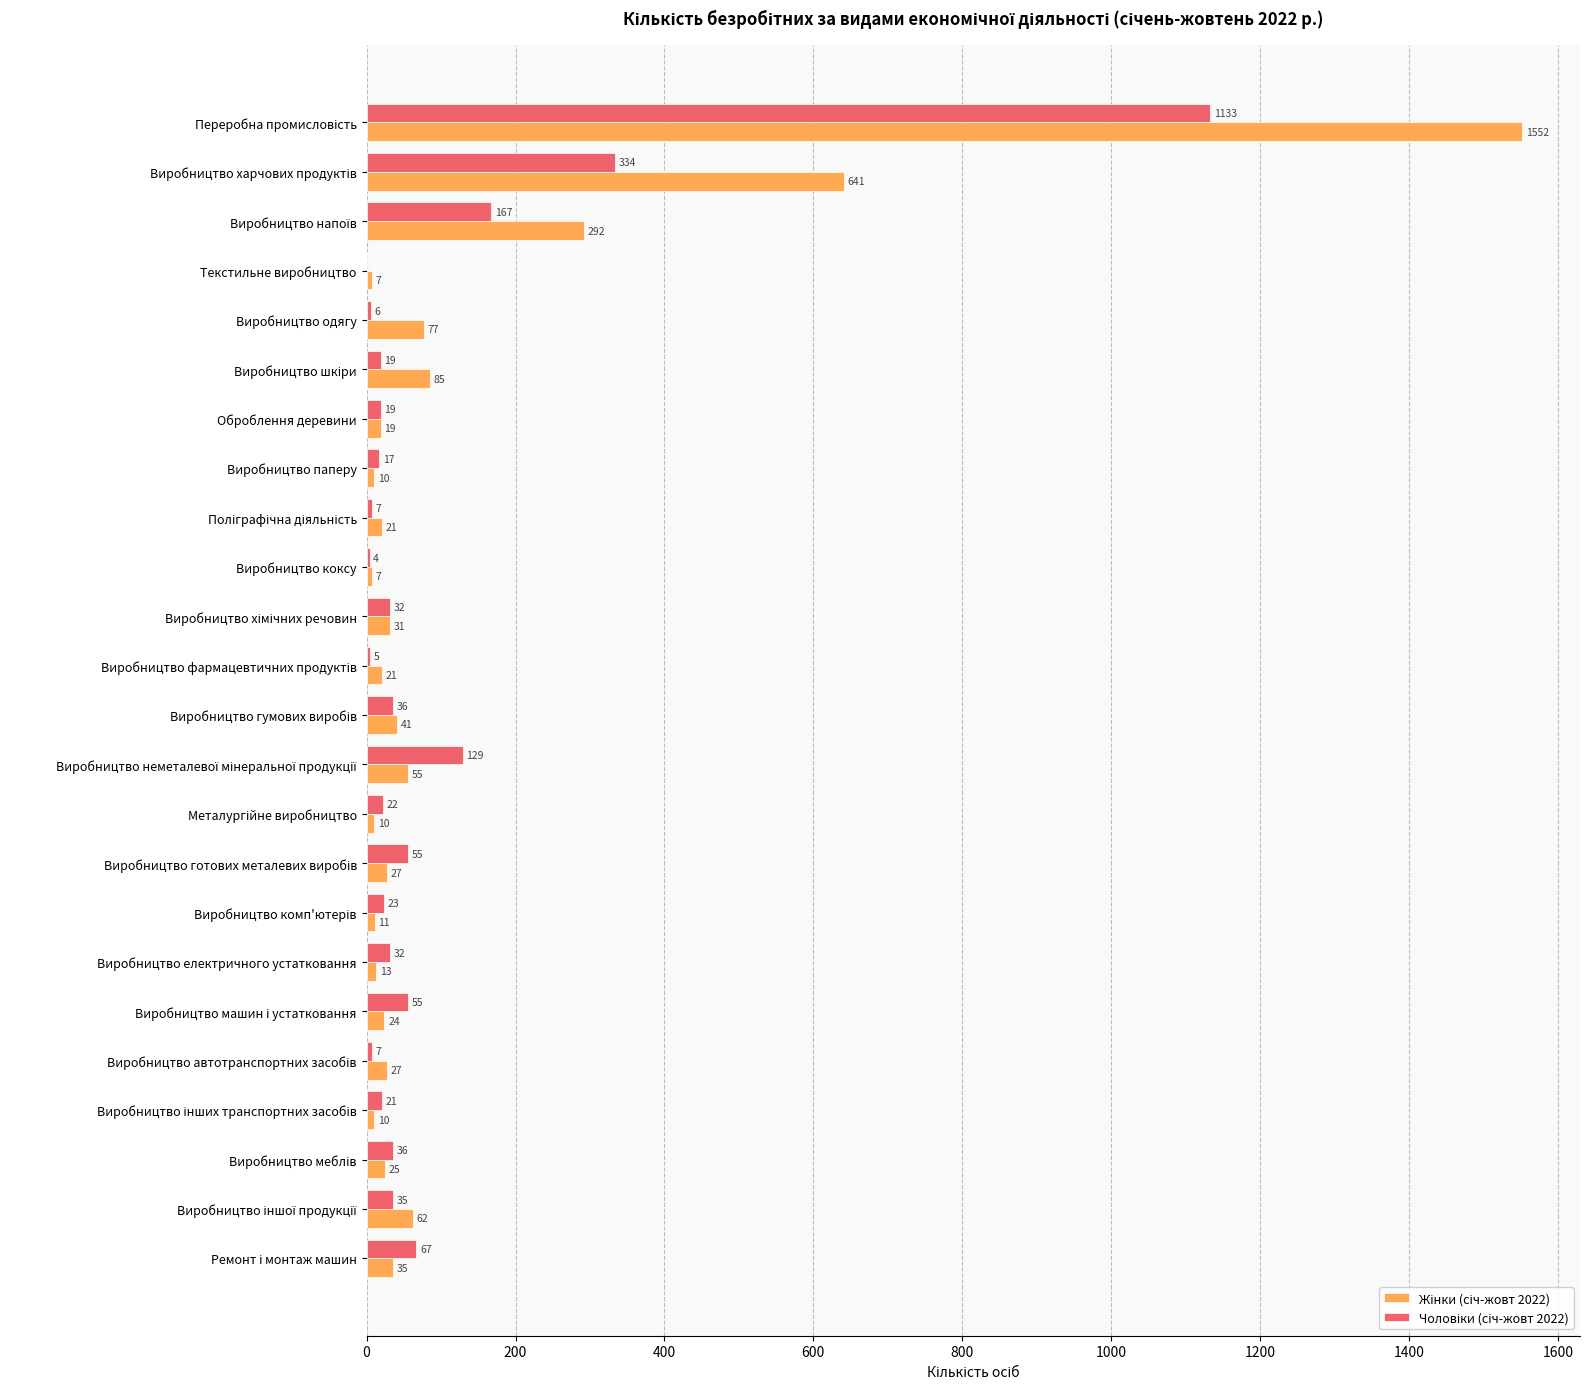

What is the total value across all series at Виробництво одягу?

83